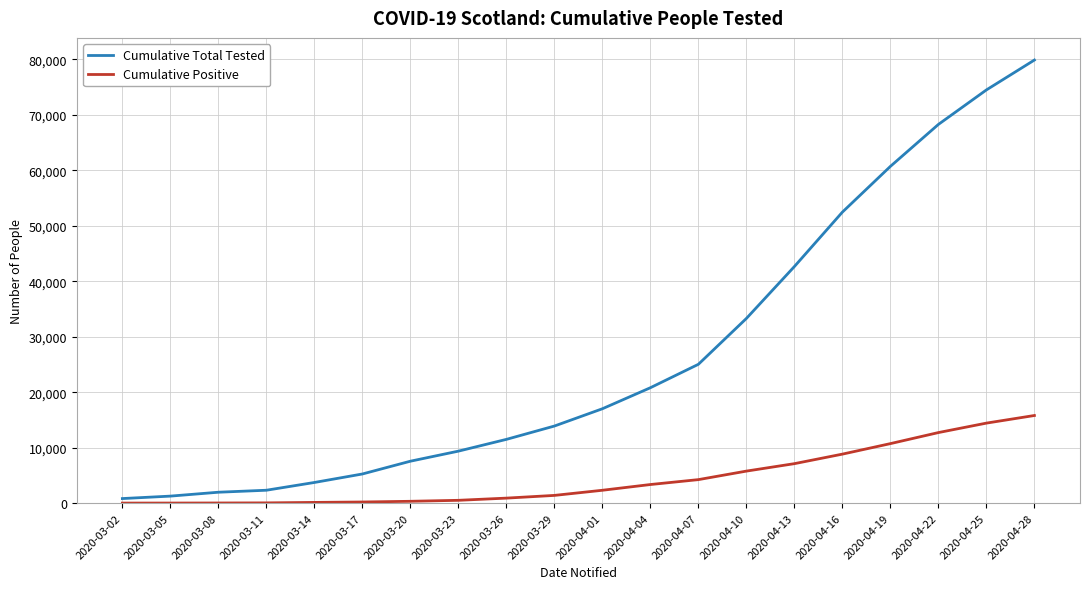

Which series has the largest range (max minus min)?

Cumulative Total Tested